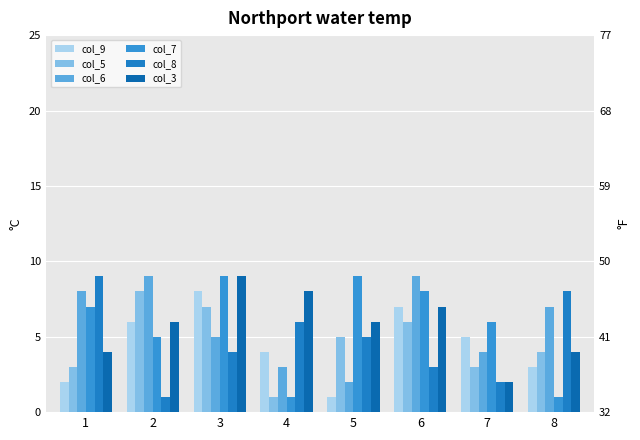

What is the minimum value for col_7?

1